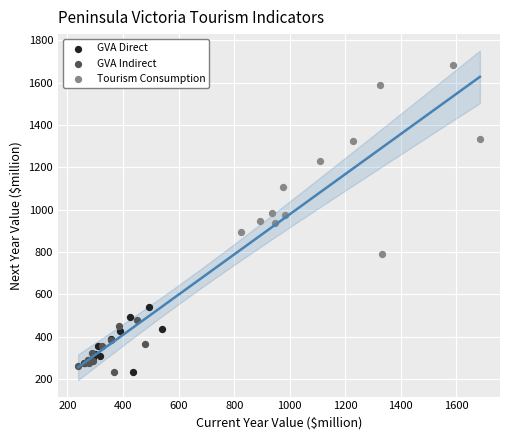

Which series reaches the maximum Y coordinate?

Tourism Consumption